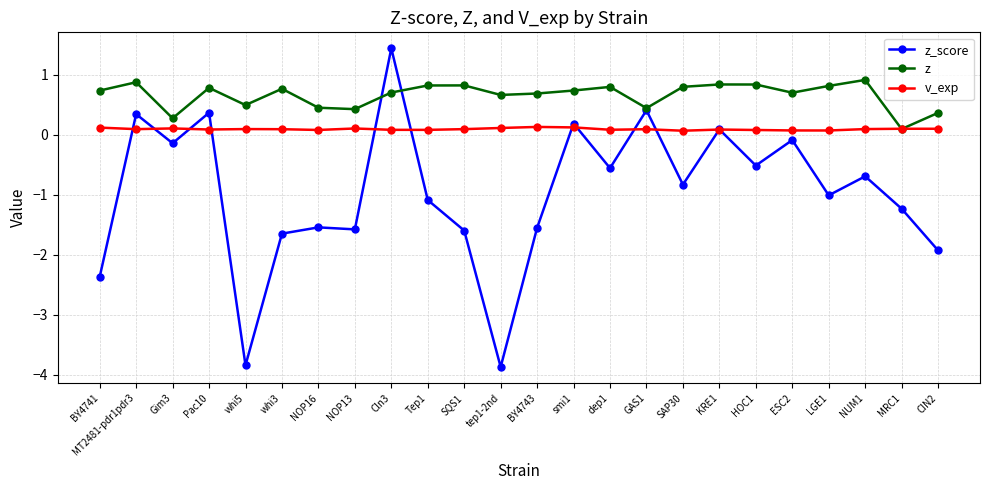

After their last crossing, which series has the higher values: z_score or z?

z